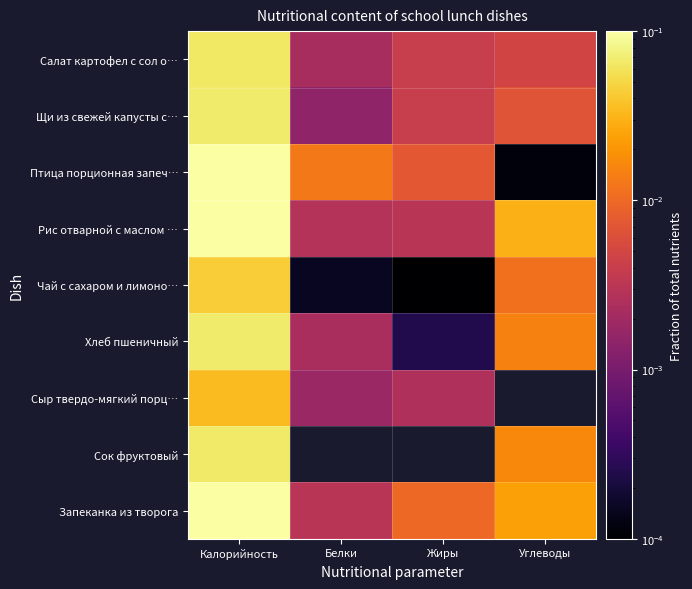

Is the value of Хлеб пшеничный at Белки greater than the value of Сок фруктовый at Углеводы?

No